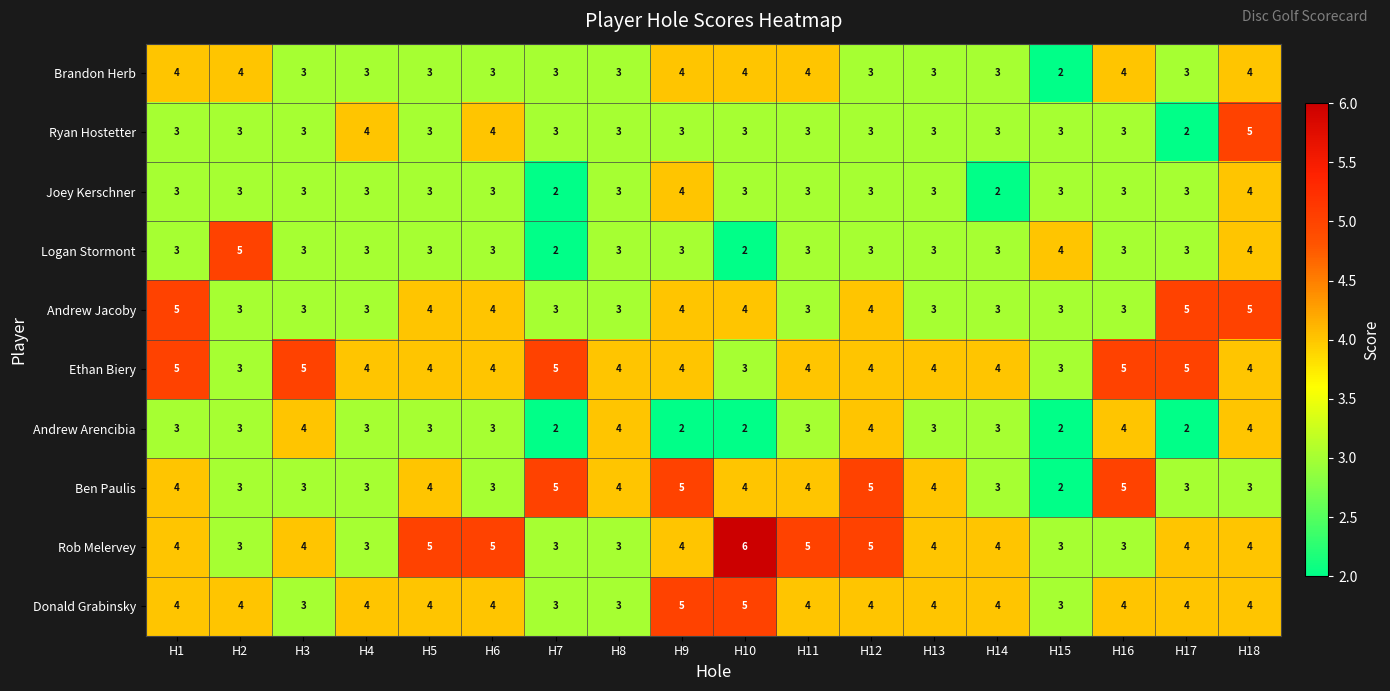

What is the average value of the Joey Kerschner series?

3